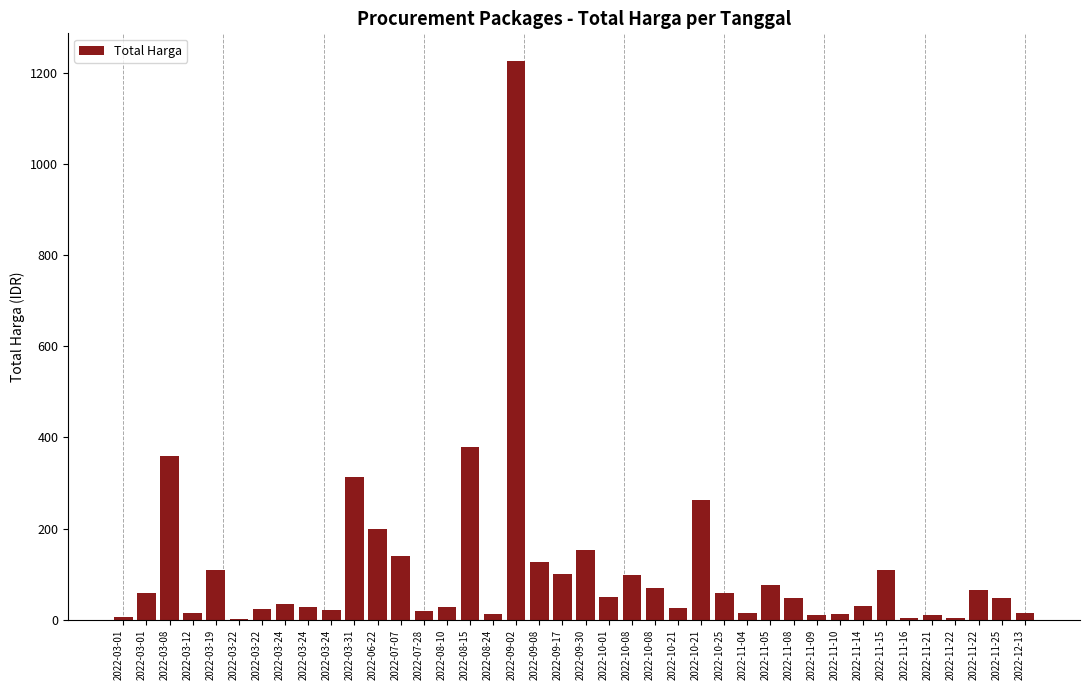

Are the bars horizontal?

No